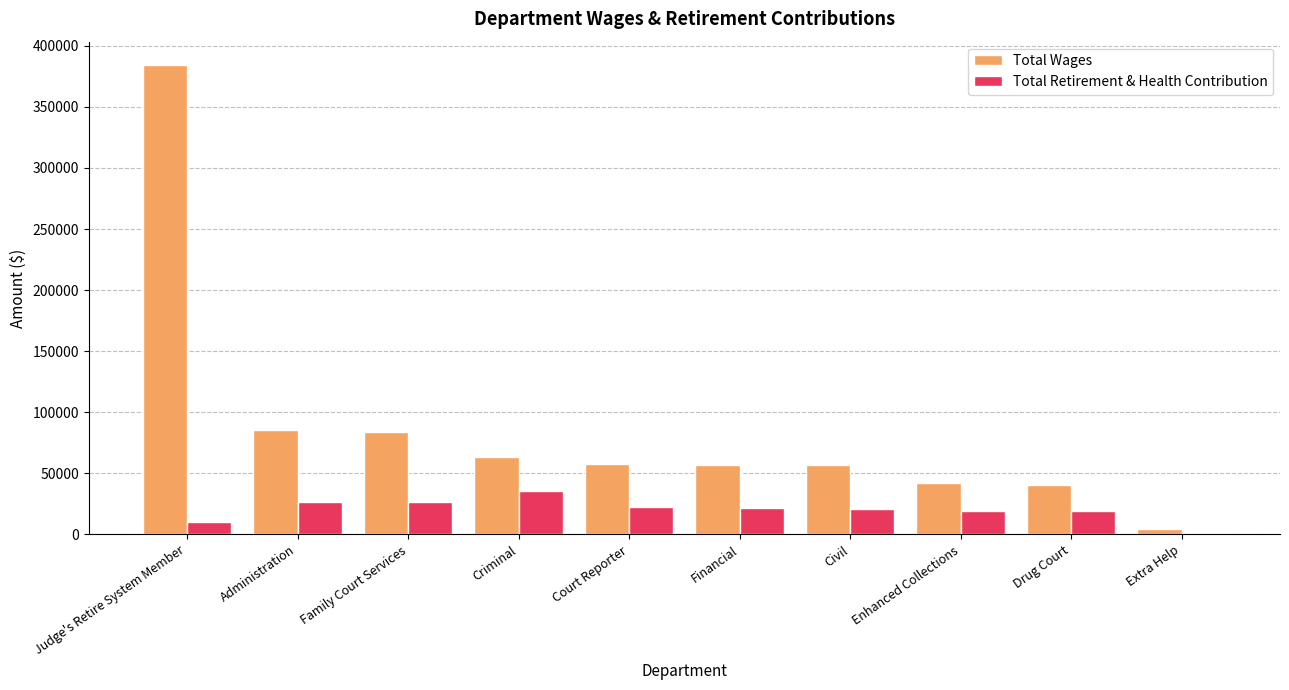

Which category has the highest value in the Total Retirement & Health Contribution series?

Criminal